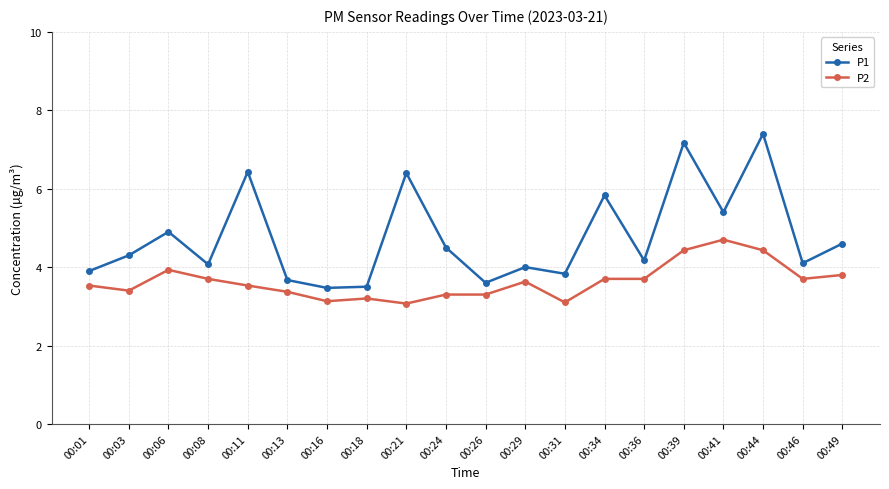

Reading left to right, list all the values displayed in this chart.

P1: 00:01=3.9	00:03=4.3	00:06=4.9	00:08=4.1	00:11=6.4	00:13=3.7	00:16=3.5	00:18=3.5	00:21=6.4	00:24=4.5	00:26=3.6	00:29=4.0	00:31=3.8	00:34=5.8	00:36=4.2	00:39=7.2	00:41=5.4	00:44=7.4	00:46=4.1	00:49=4.6
P2: 00:01=3.5	00:03=3.4	00:06=3.9	00:08=3.7	00:11=3.5	00:13=3.4	00:16=3.1	00:18=3.2	00:21=3.1	00:24=3.3	00:26=3.3	00:29=3.6	00:31=3.1	00:34=3.7	00:36=3.7	00:39=4.4	00:41=4.7	00:44=4.4	00:46=3.7	00:49=3.8